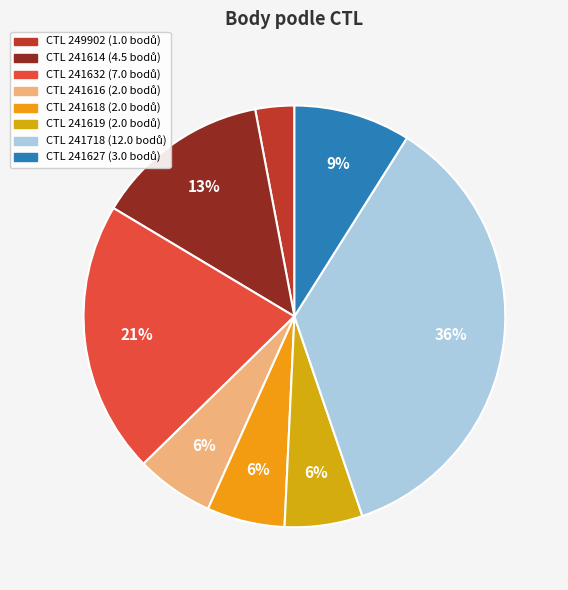

What is the largest slice in the pie chart?

241718